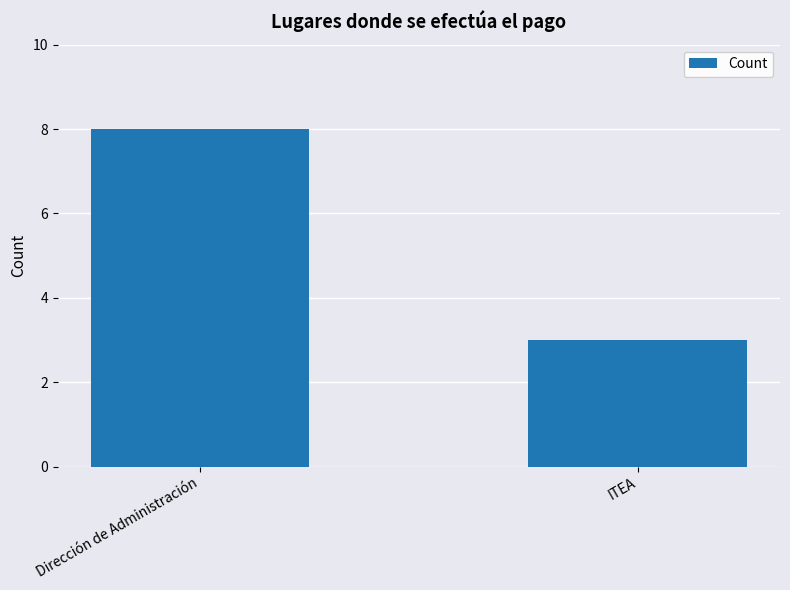

What is the change in value from Dirección de Administración to ITEA?

-5